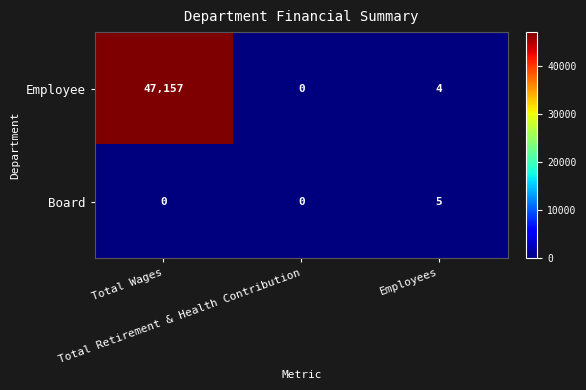

What is the difference between the maximum and minimum values in the Employee series?

47157